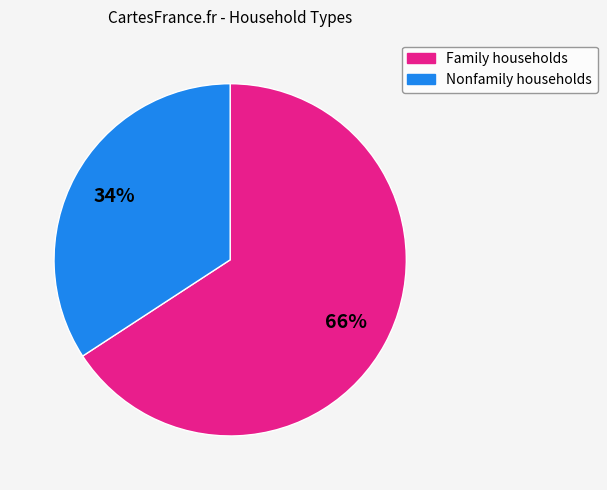

Combined, do Nonfamily households and Family households account for over 50%?

Yes